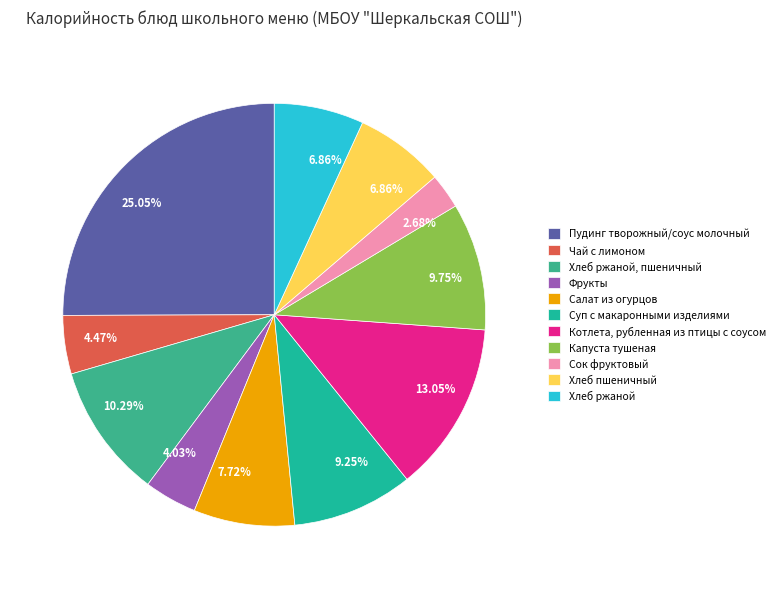

How many segments does this pie chart have?

11